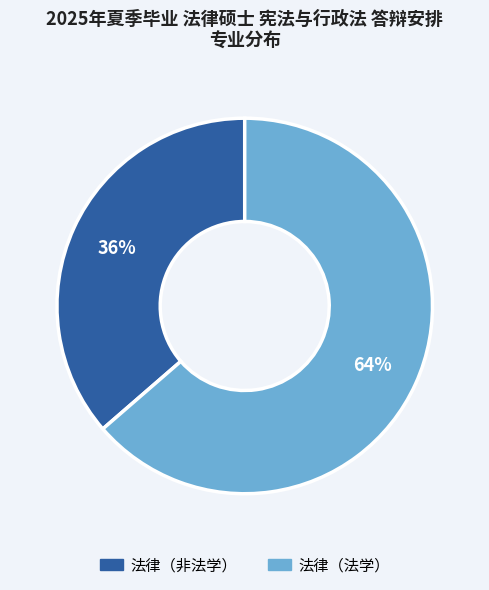

Do 法律（非法学） and 法律（法学） together represent more than half of the pie?

Yes